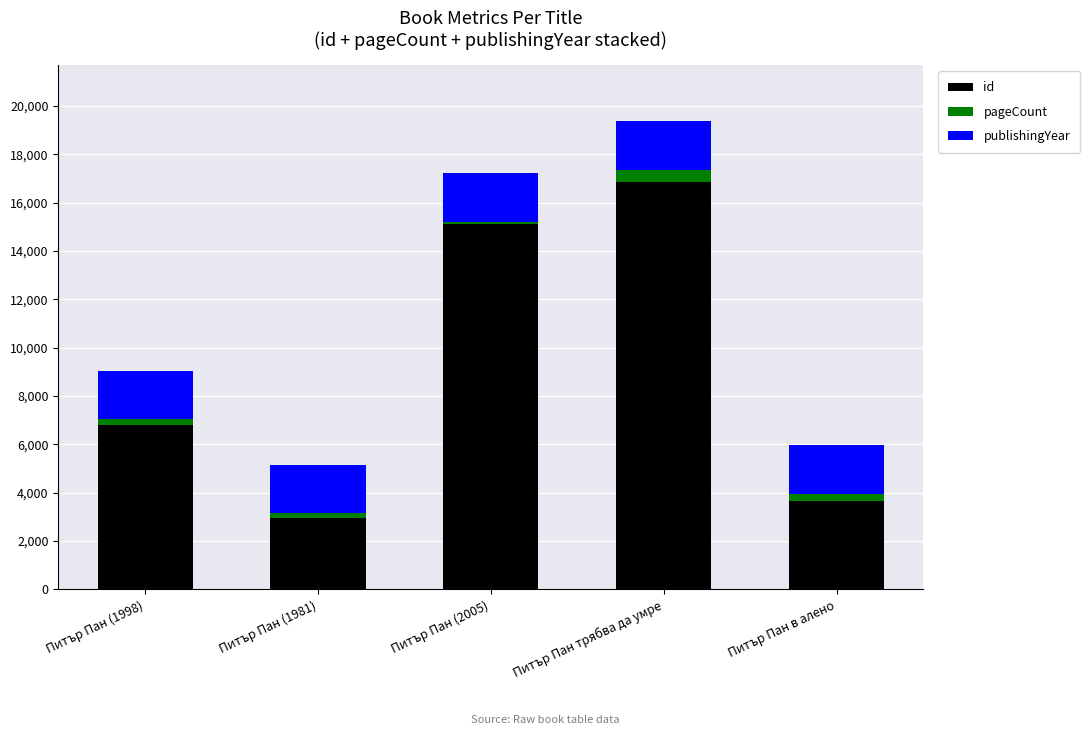

The id series shows 6383 at Питър Пан трябва да умре. True or false?

False